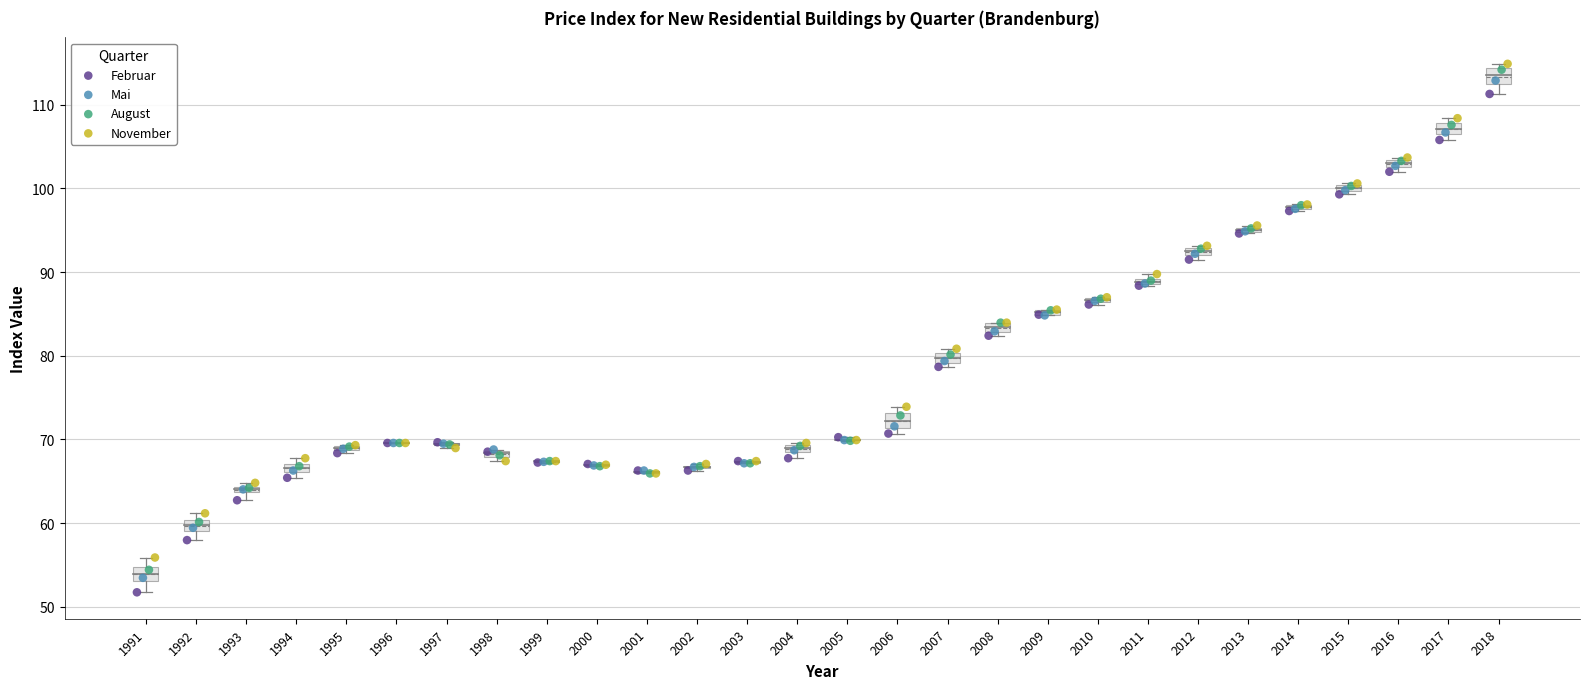

Which series has the widest spread of Y values?

August